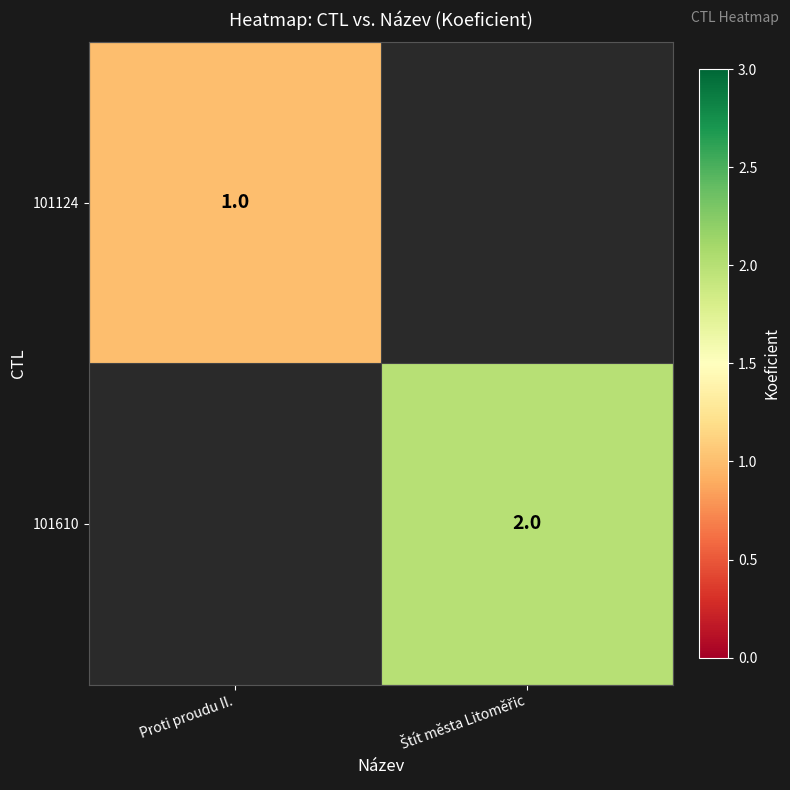

The value of 101124 at Proti proudu II. is 1. True or false?

True